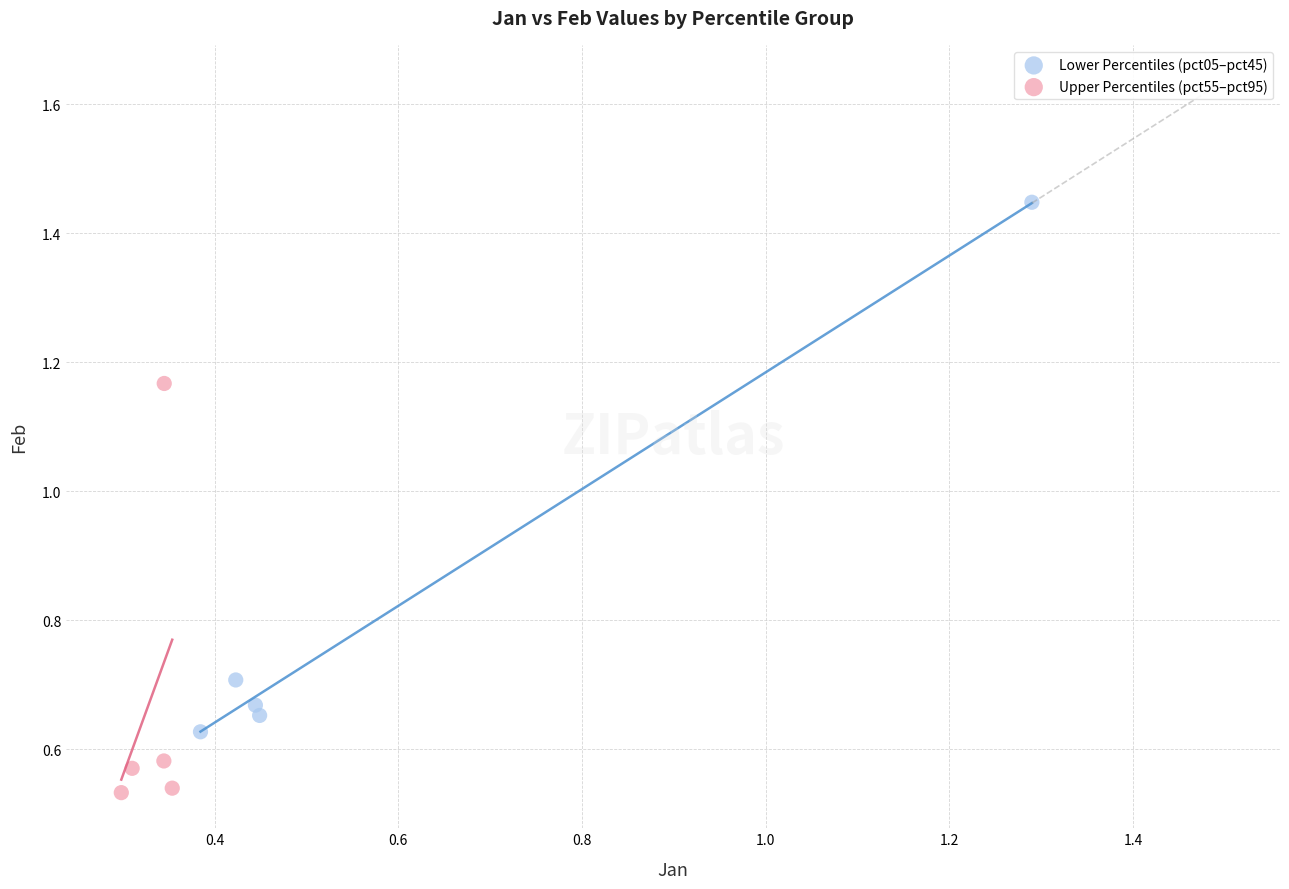

Which series contains the lowest Y value?

Upper Percentiles (pct55–pct95)